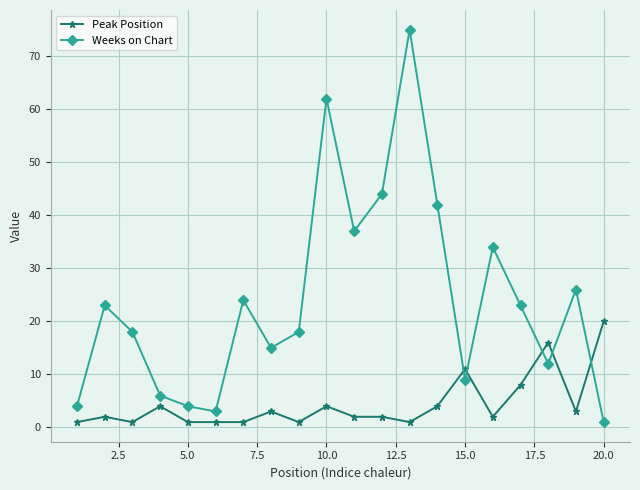

Which series has the largest total across all categories?

Weeks on Chart